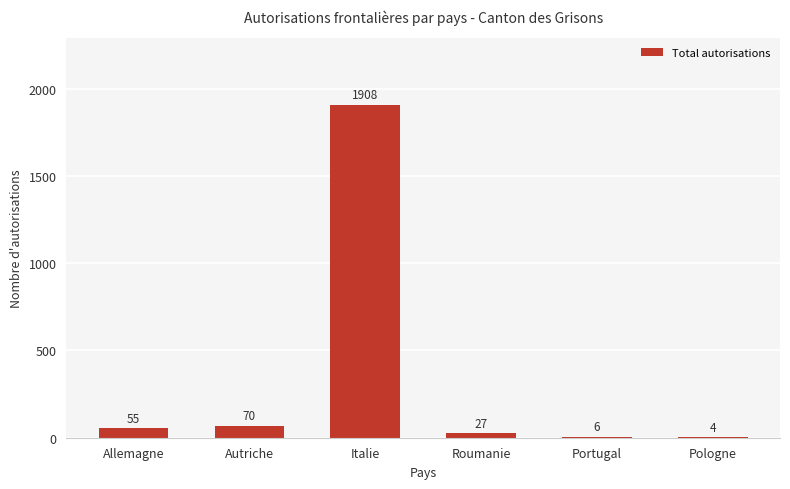

Reading left to right, extract all data points from this chart.

Allemagne=55	Autriche=70	Italie=1908	Roumanie=27	Portugal=6	Pologne=4